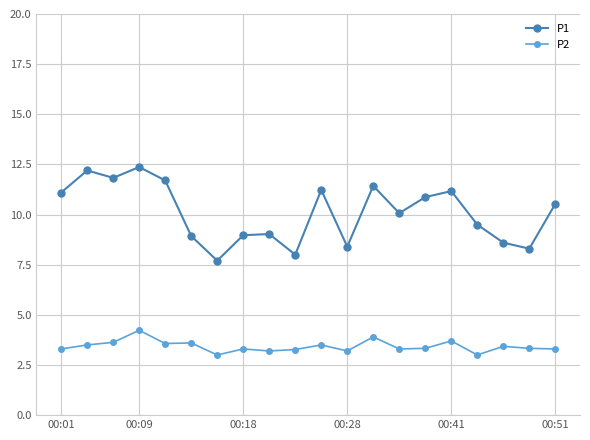

True or false: P2 and P1 cross at least once.

False